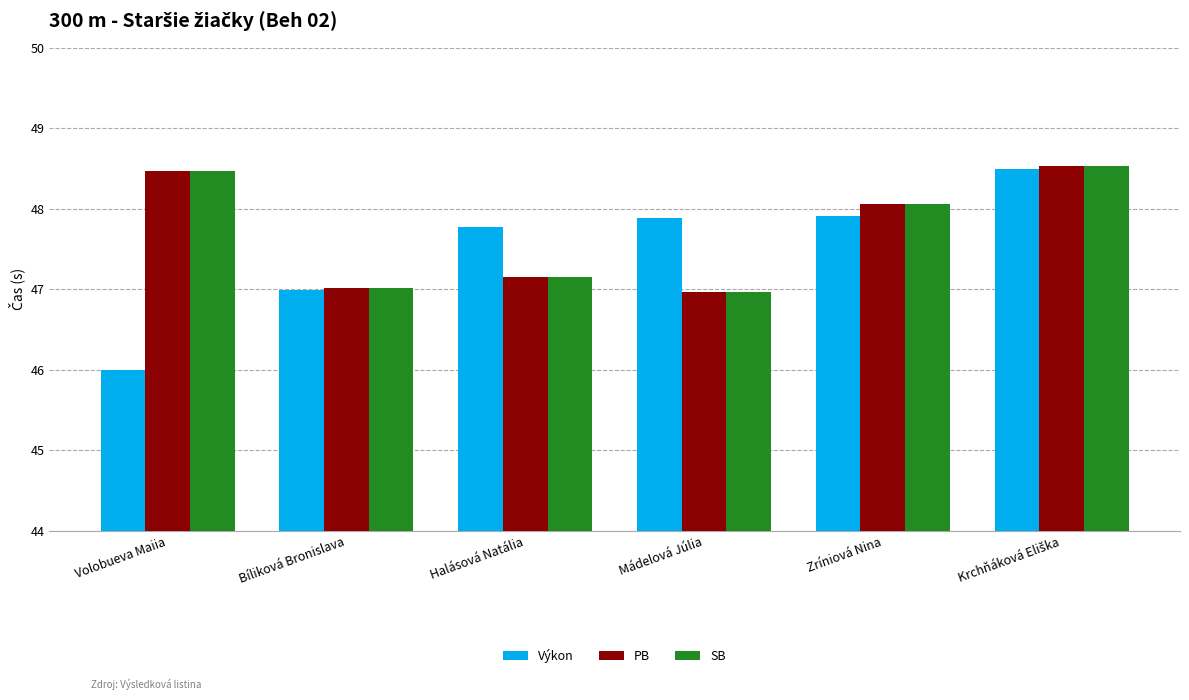

Which series changed the most between Volobueva Maiia and Halásová Natália?

Výkon